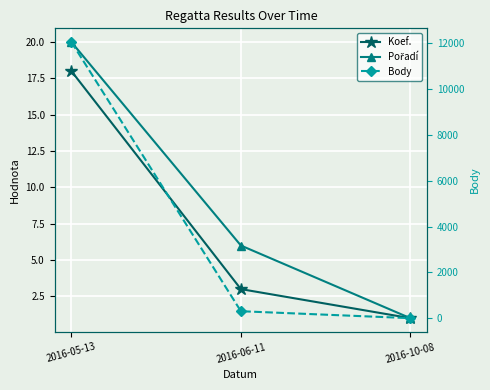

Which series has the largest total across all categories?

Body